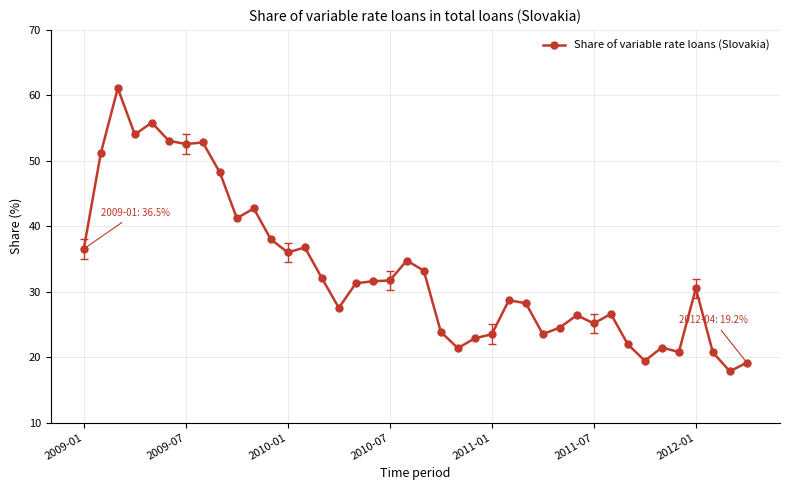

What is the smallest value displayed?

17.8